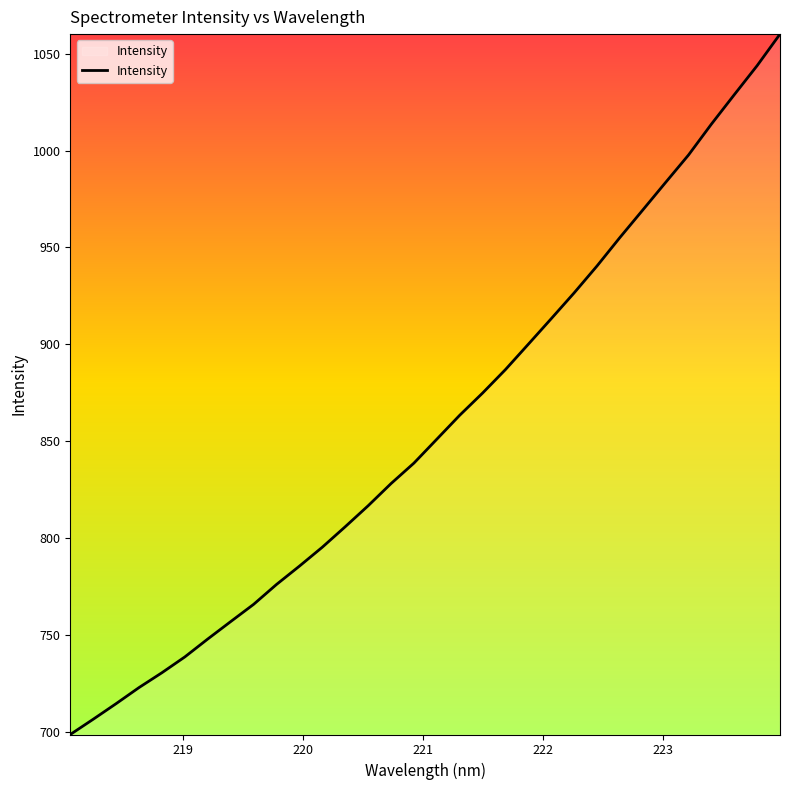

What is the greatest value displayed?

1060.1